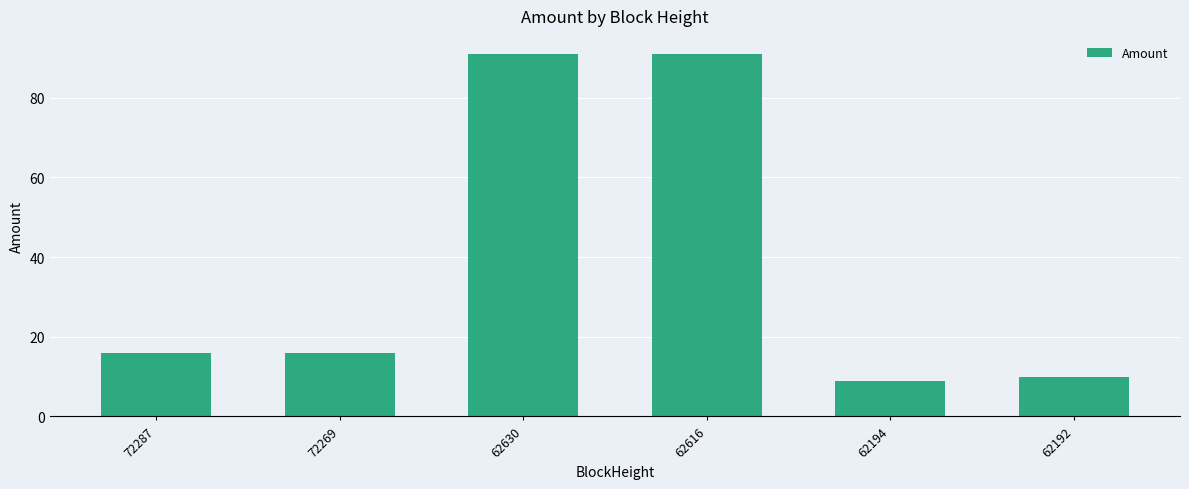

Between 72269 and 62616, which is larger?

62616